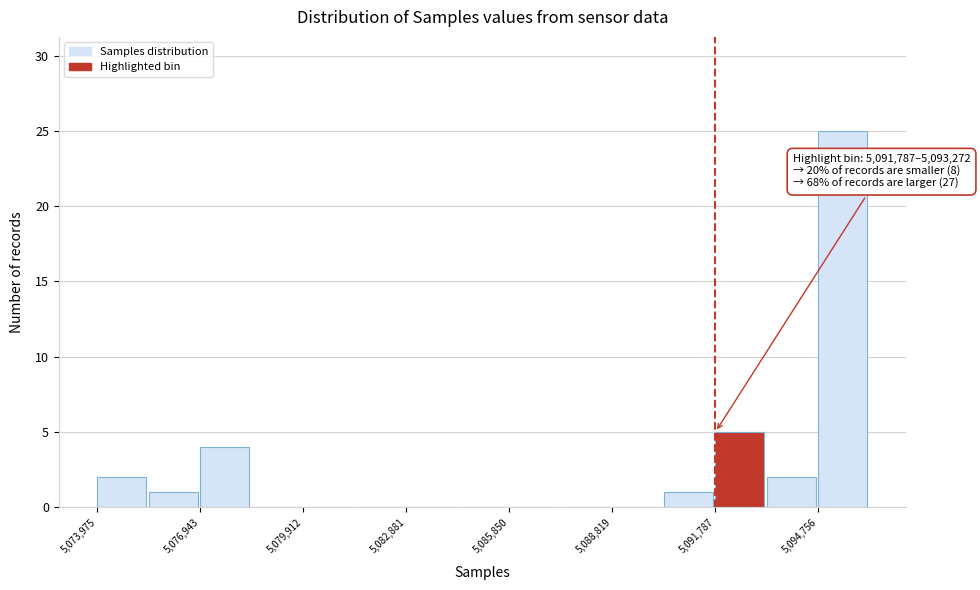

Read against the x-axis, roughly where is the centre of the tallest bar?

5095500